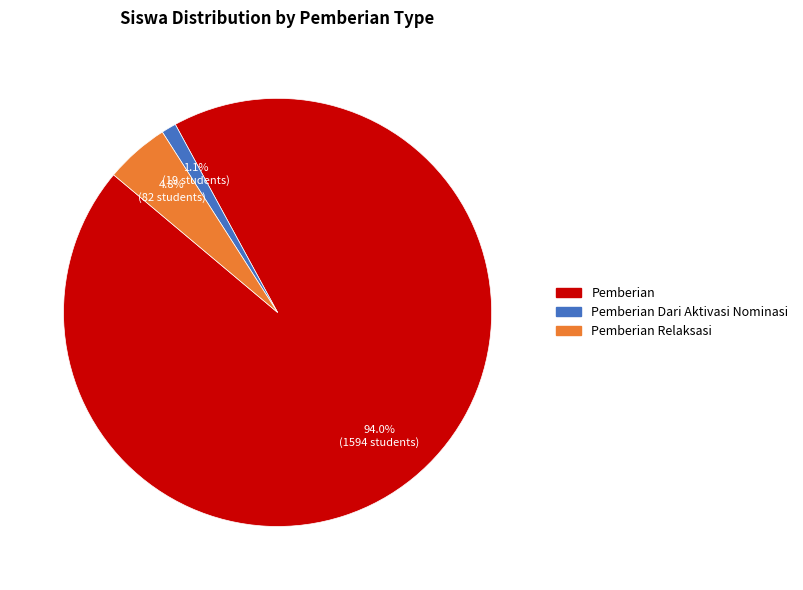

Is there a majority slice in this chart?

Yes